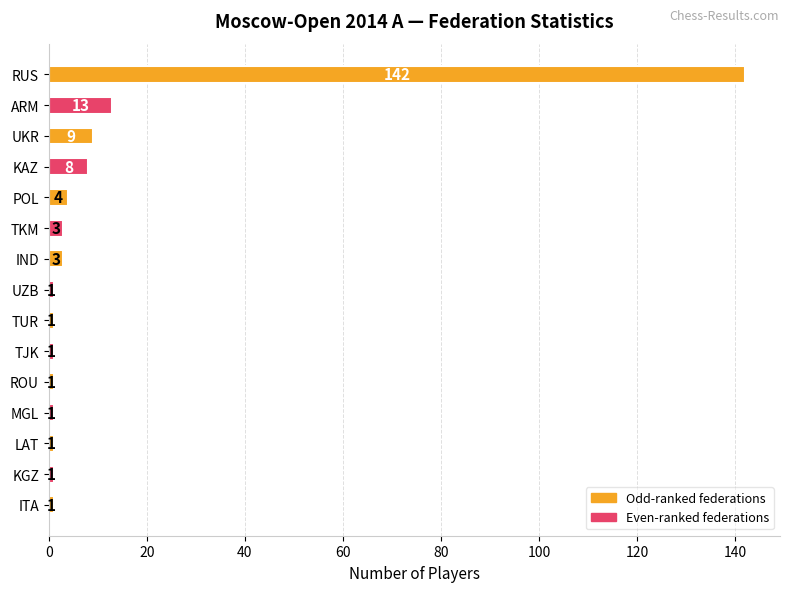

What is the greatest value displayed?

142